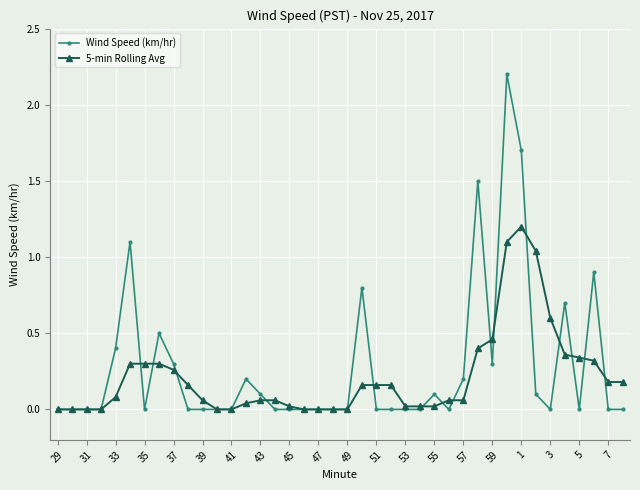

What is the maximum value shown in the chart?

2.2